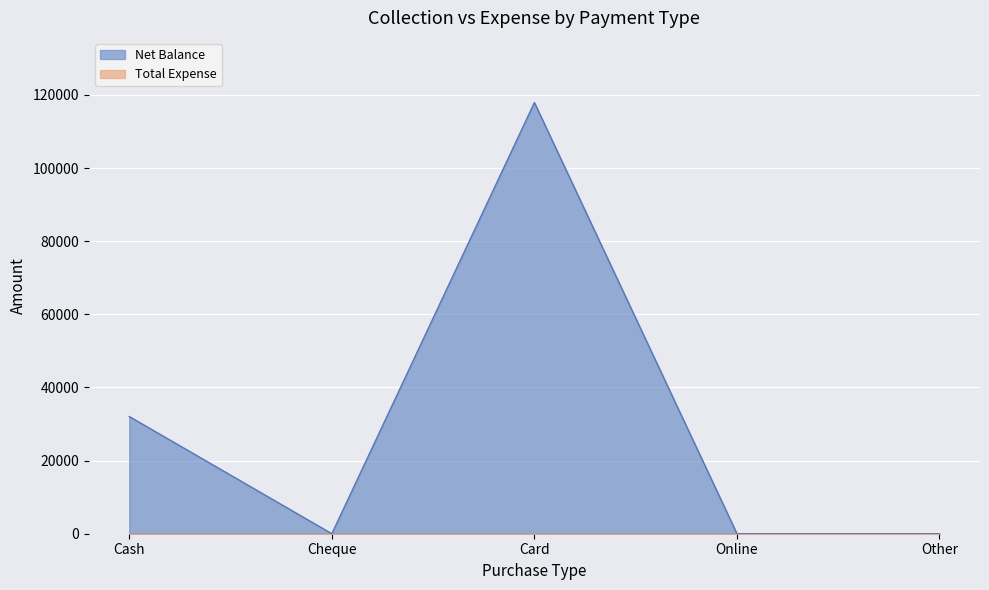

Rank the categories by value from highest to lowest.

Card, Cash, Cheque, Online, Other